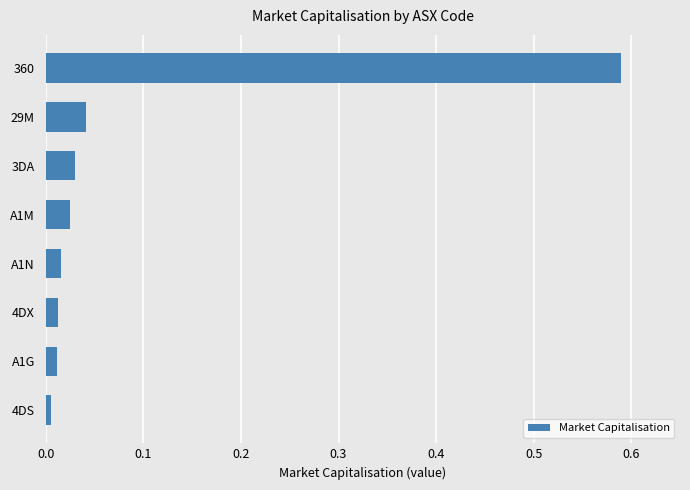

What is the sum of all values?

0.7